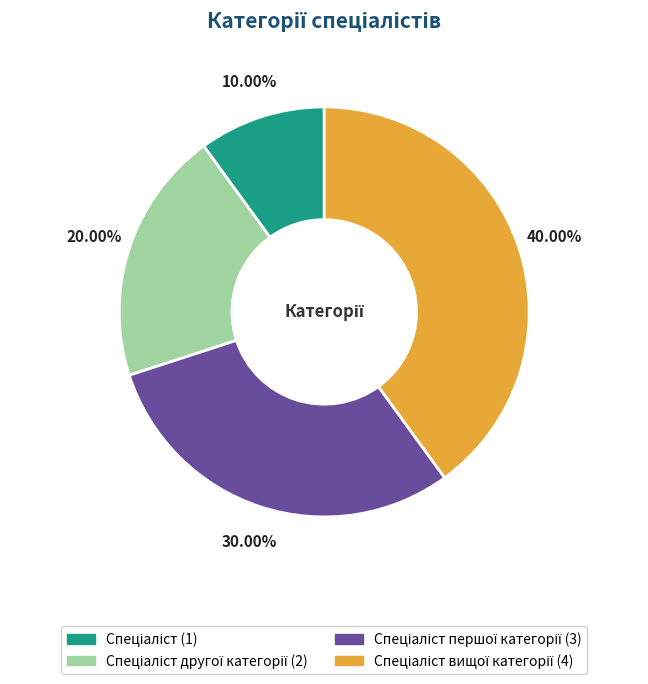

Is there any slice that represents more than half of the pie?

No